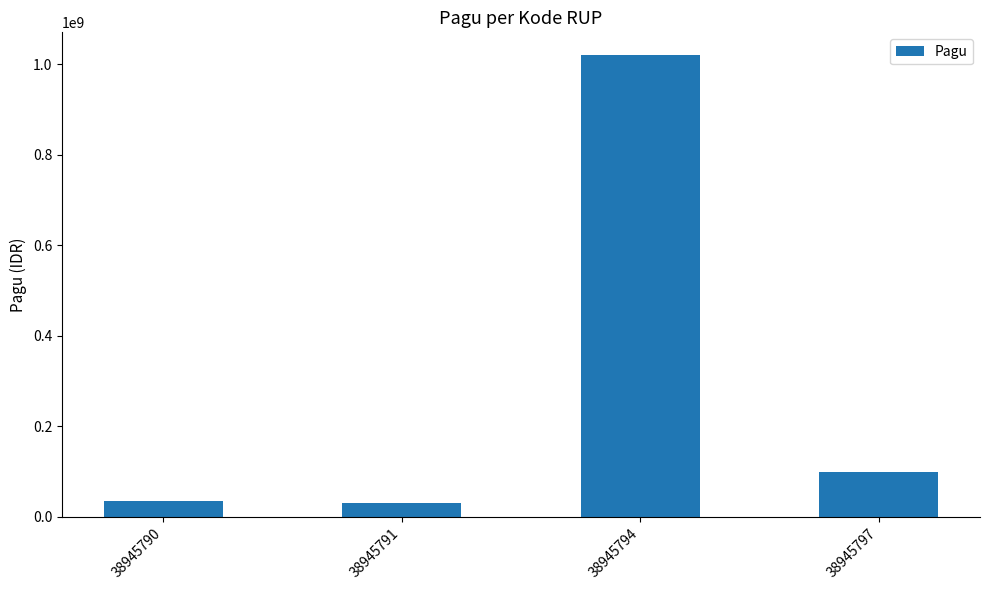

What is the difference between the values at 38945790 and 38945797?

64000000